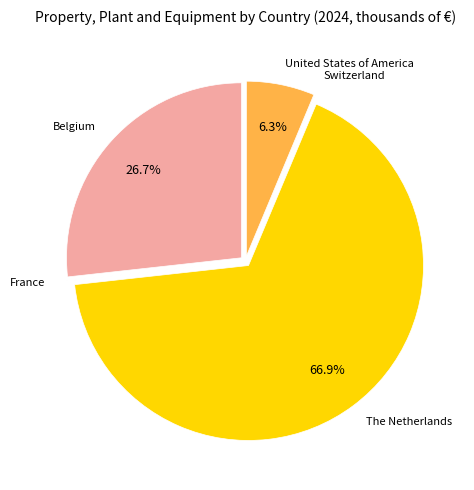

Is there any slice that represents more than half of the pie?

Yes